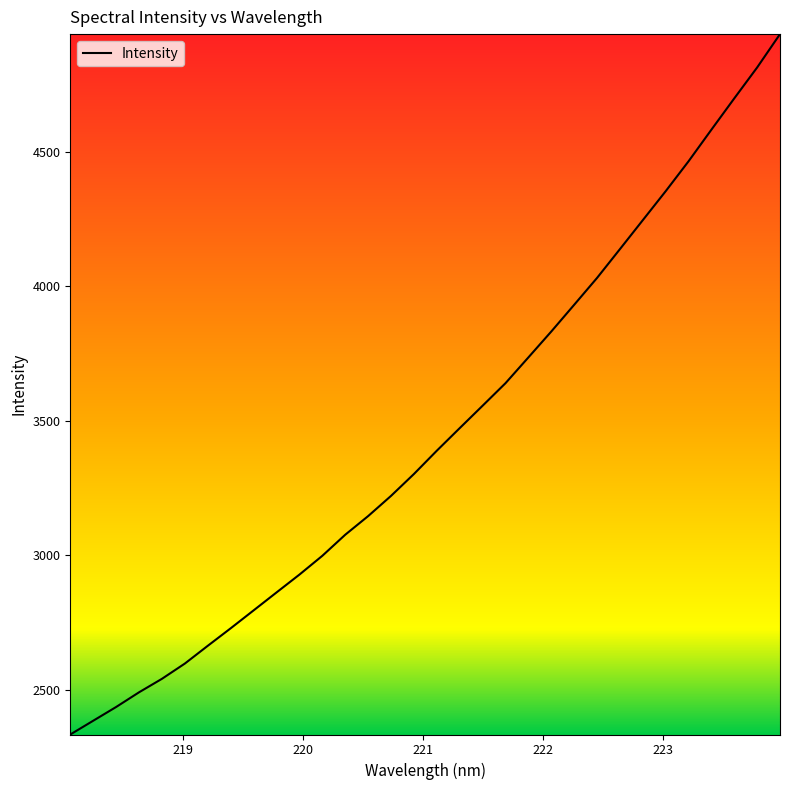

How many values are below 3388?

16